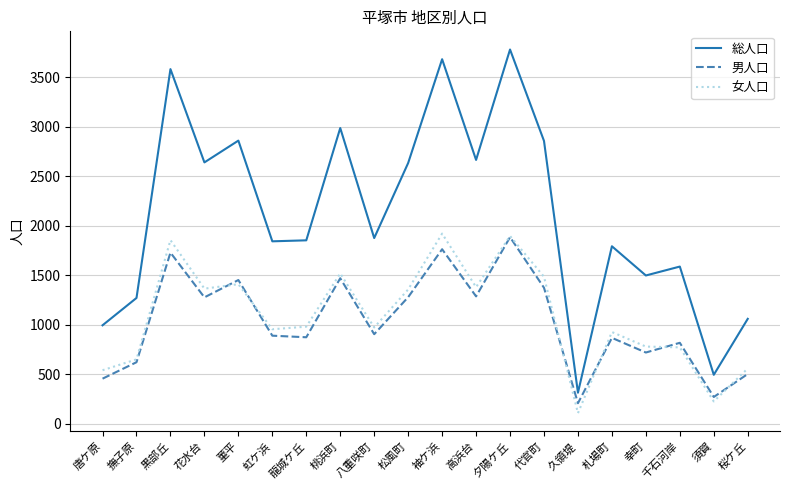

How many distinct data groups are displayed?

3